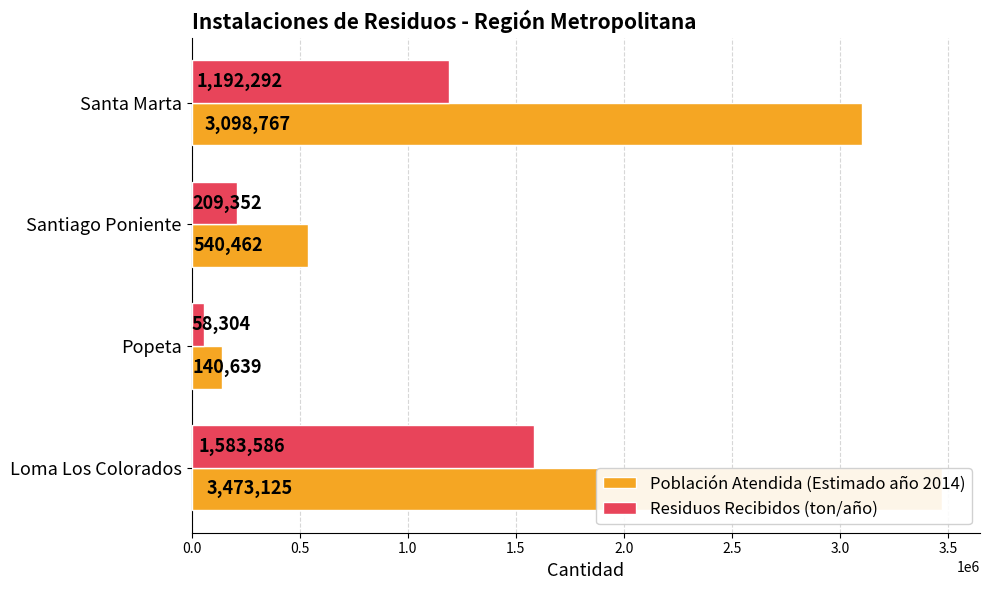

What is the lowest value of the Residuos Recibidos (ton/año) series?

58304.0